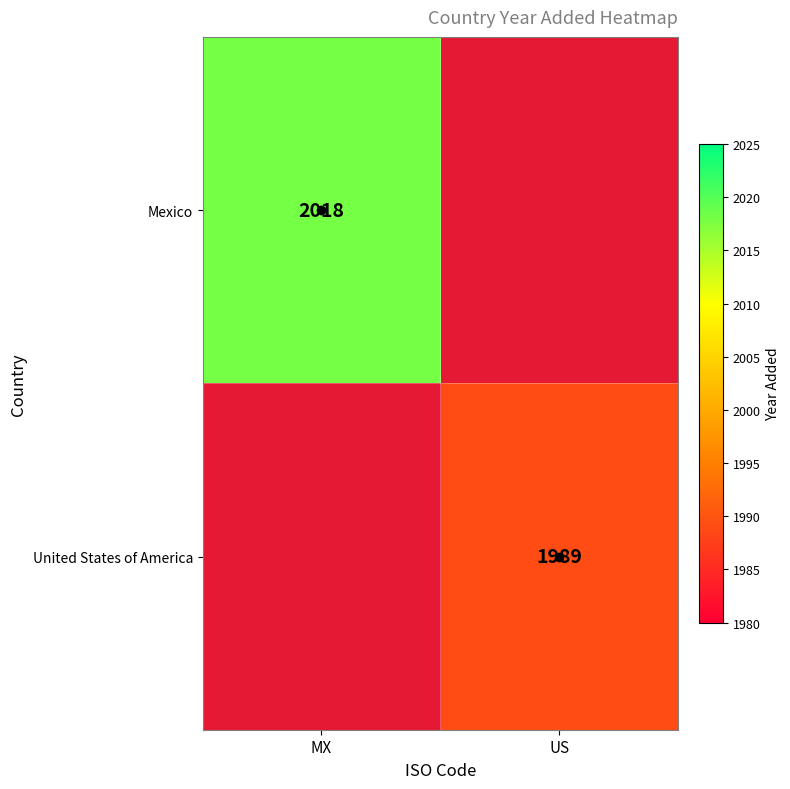

Is it true that United States of America equals 1989 at US?

True